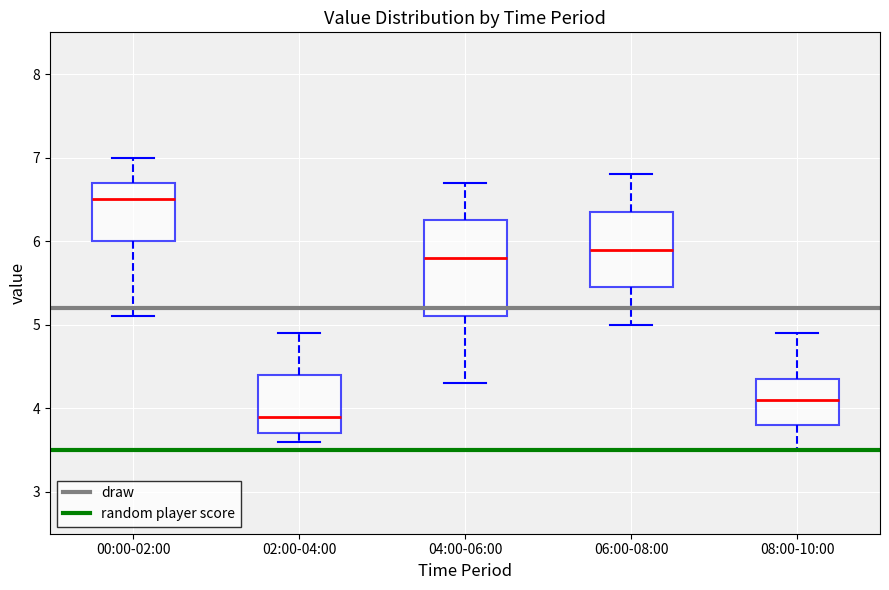

Which box's median line is the highest?

00:00-02:00